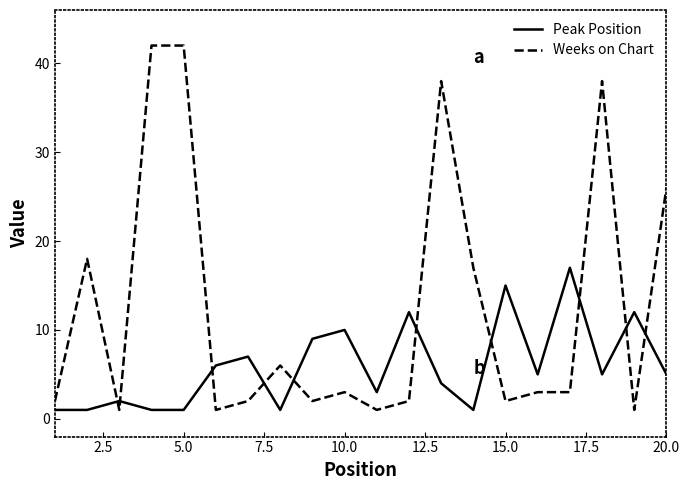

List the series in order of their peak value, lowest first.

Peak Position, Weeks on Chart